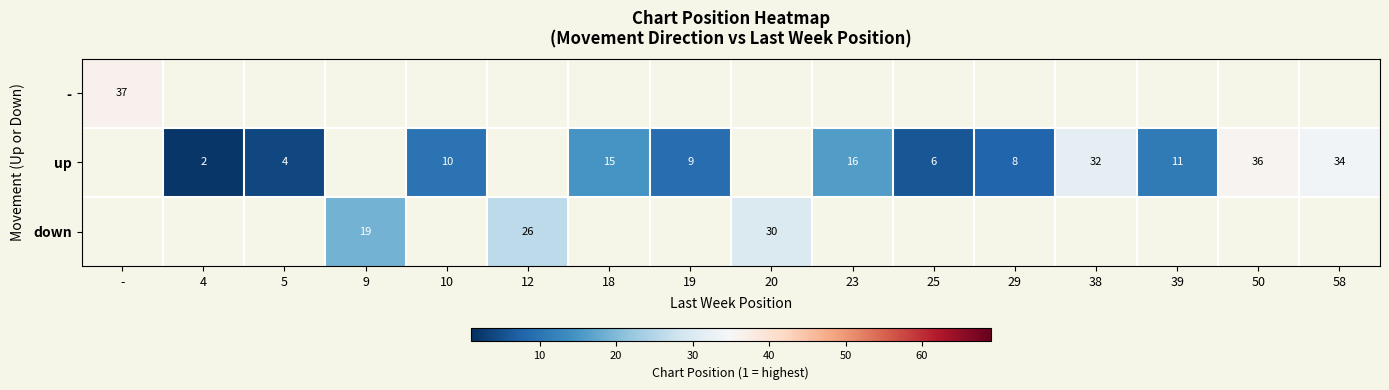

Is the value of down at 20 greater than the value of up at 29?

Yes